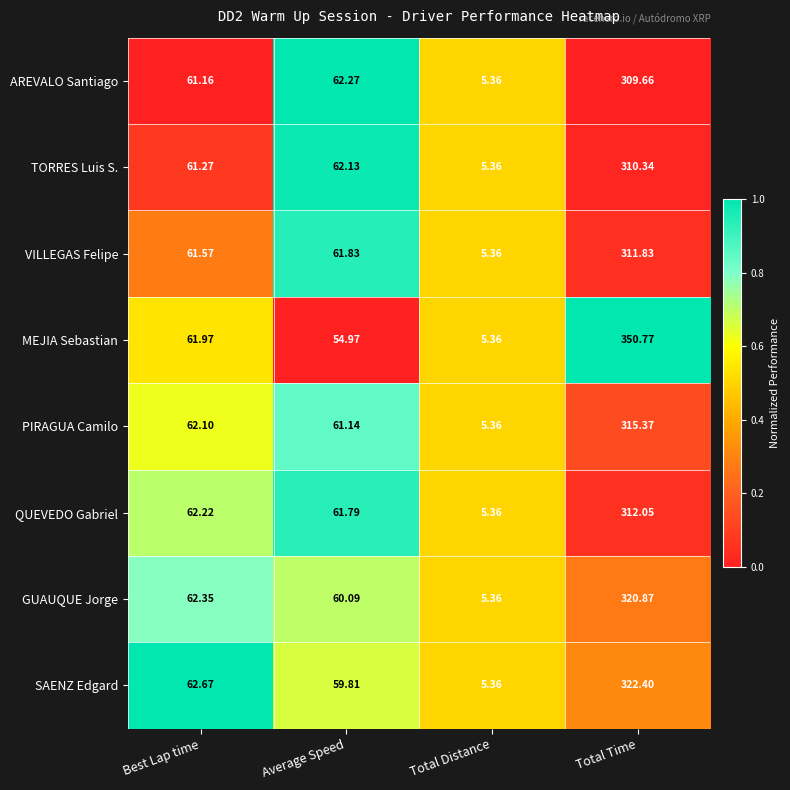

At which label does MEJIA Sebastian reach its peak?

Total Time